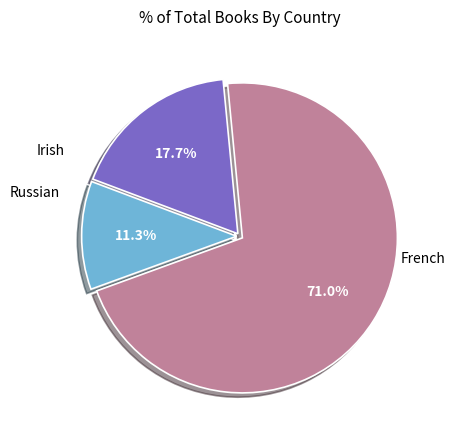

How many segments does this pie chart have?

3